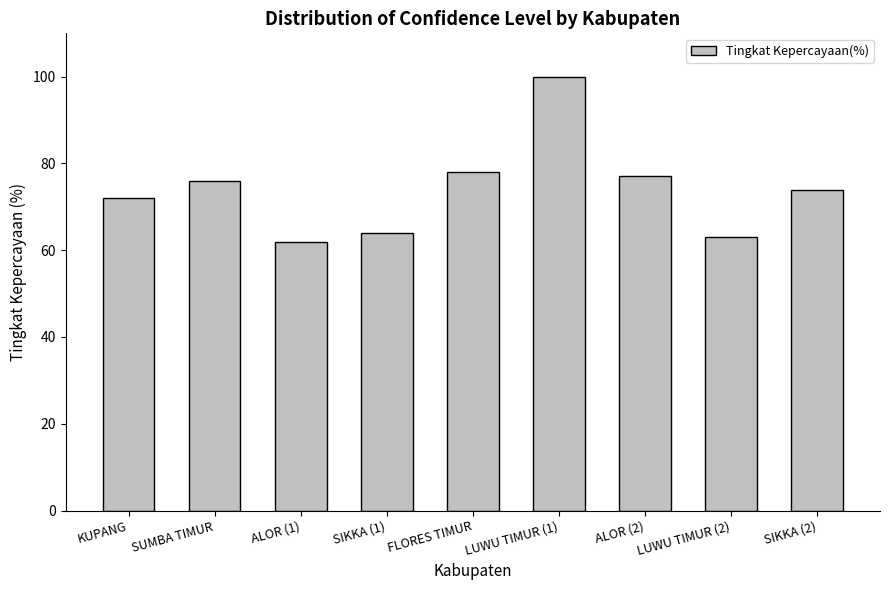

What is the average value?

74